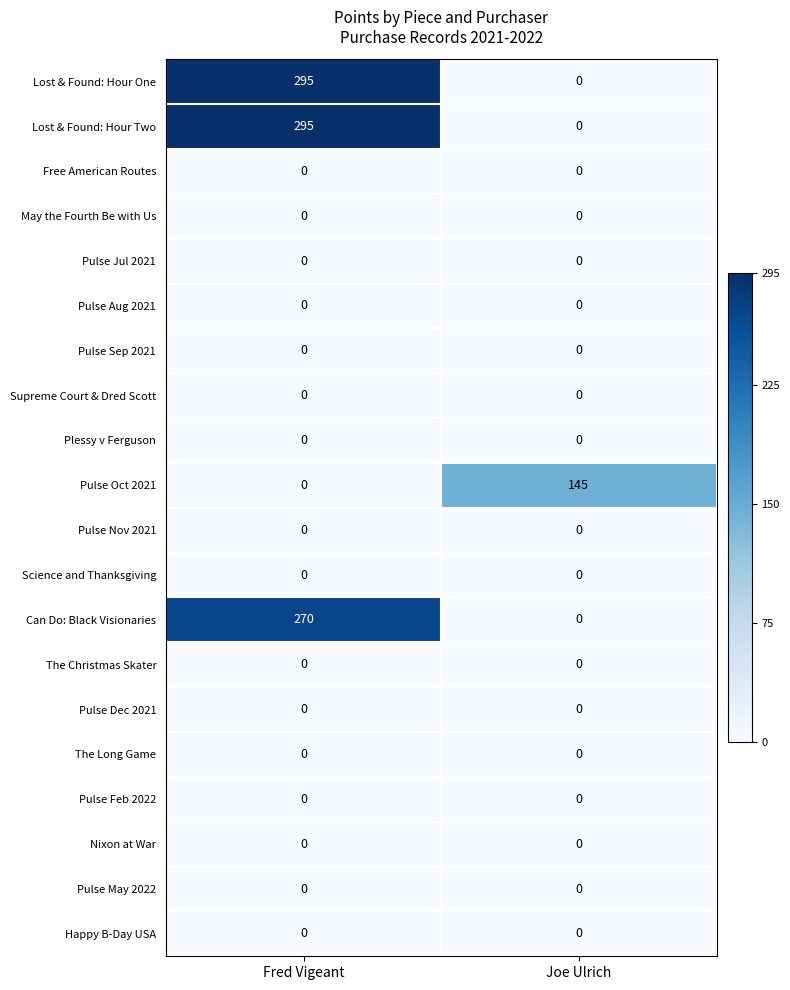

What is the spread (max minus min) of values at Joe Ulrich?

145